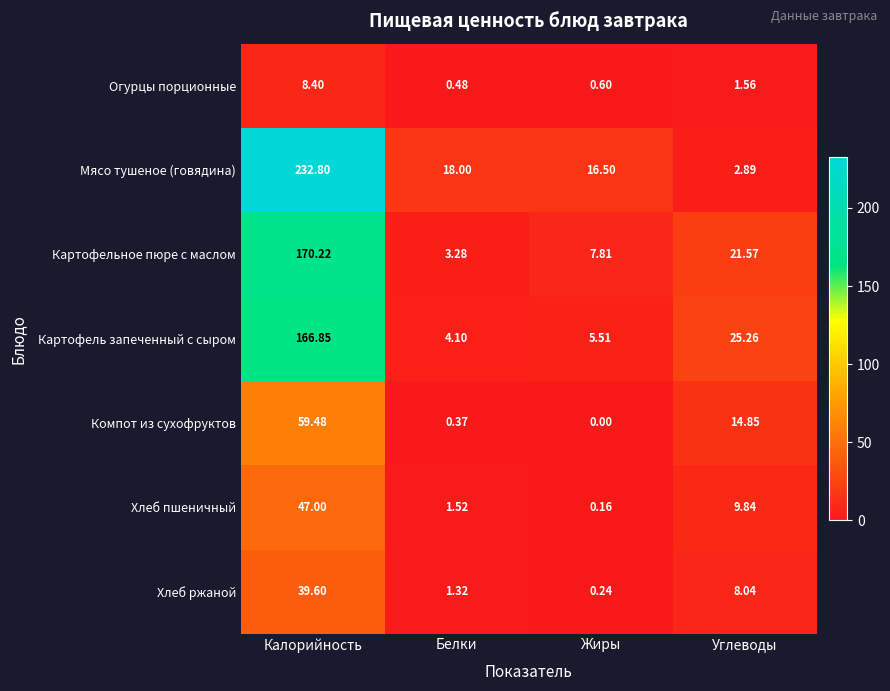

How many categories are shown in the chart?

4